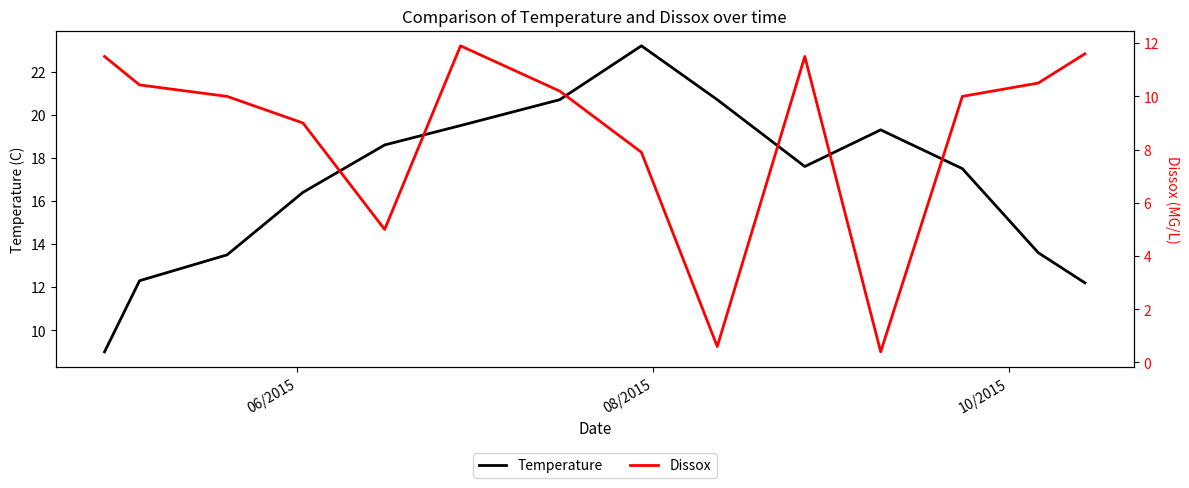

What is the highest value of the Temperature series?

23.2